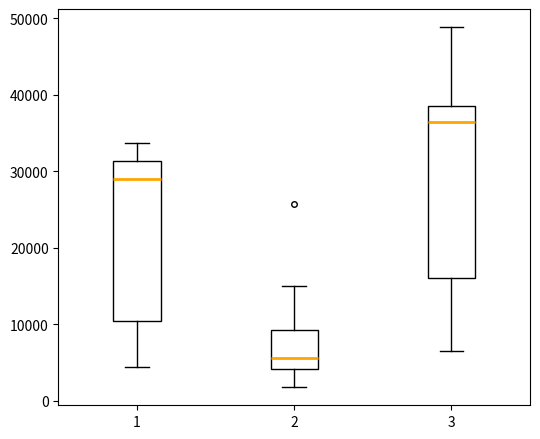

Where is the upper edge of the box at x = 3 on the y-axis? The values are not printed on the chart, so give them approximately, as read against the axis.

39000